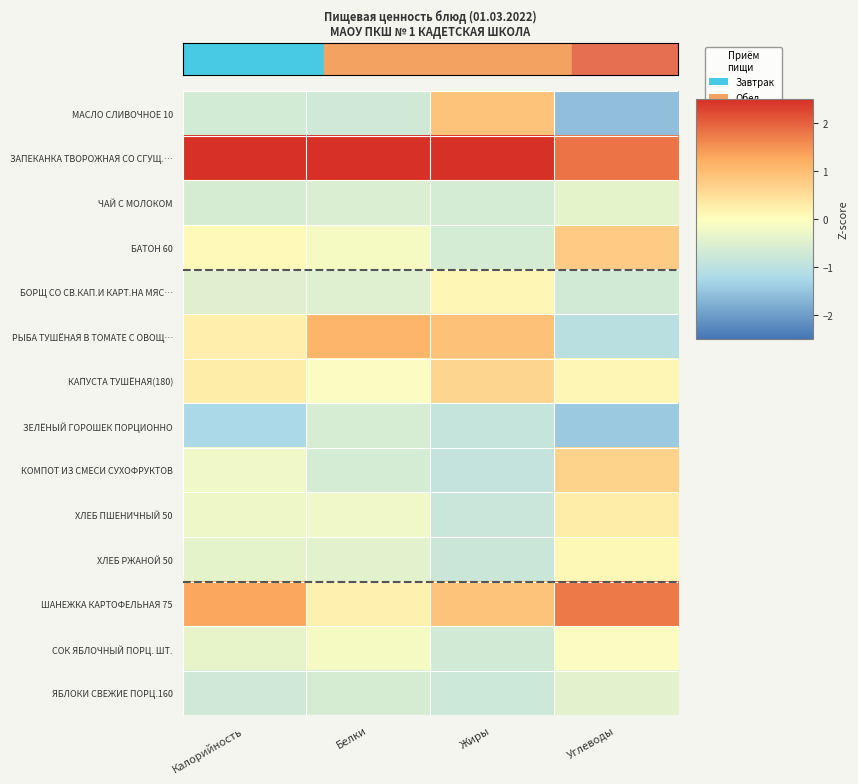

At which category is the sum across all series the highest?

Белки